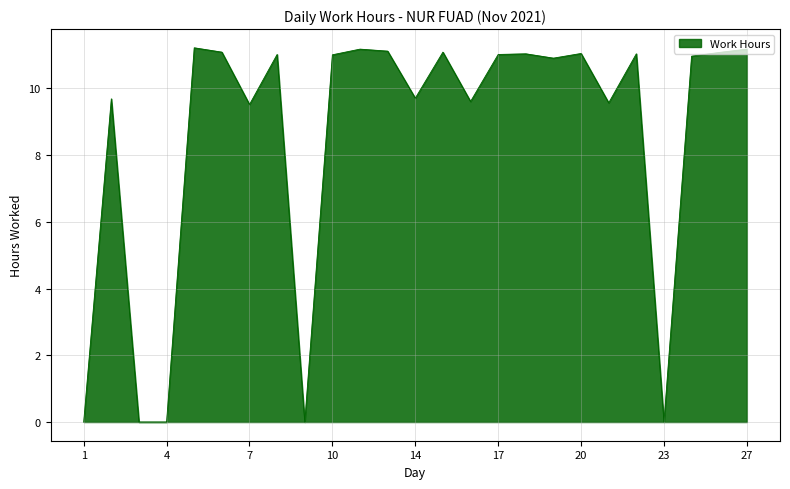

What is the difference between the maximum and minimum values?

11.2